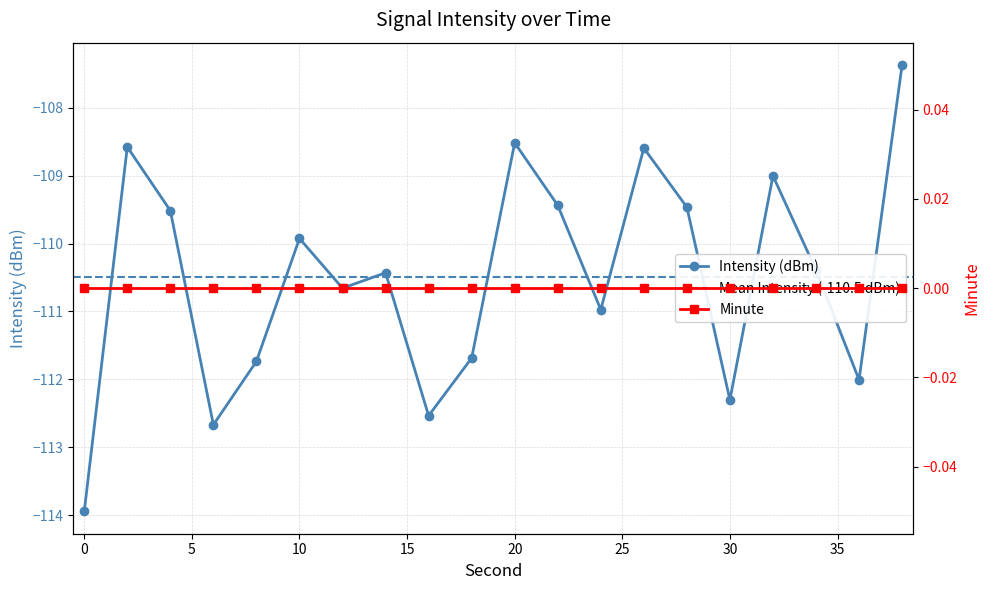

Count the number of categories in the chart.

20